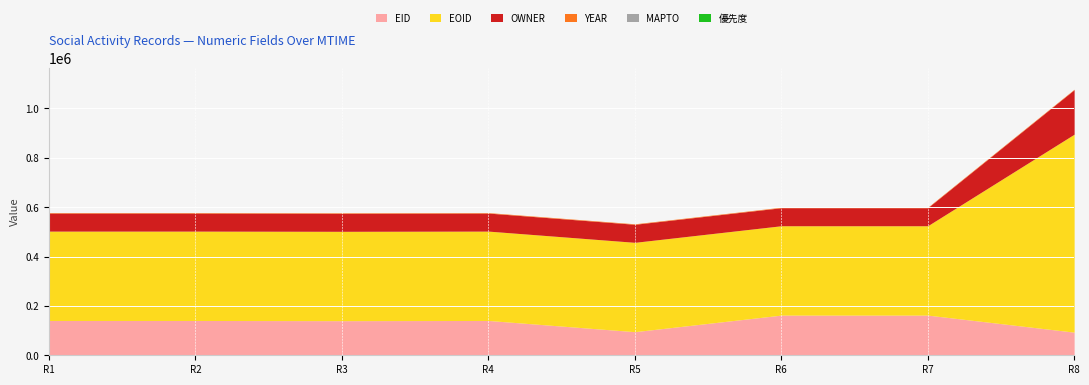

What is the maximum value for EID?

162716